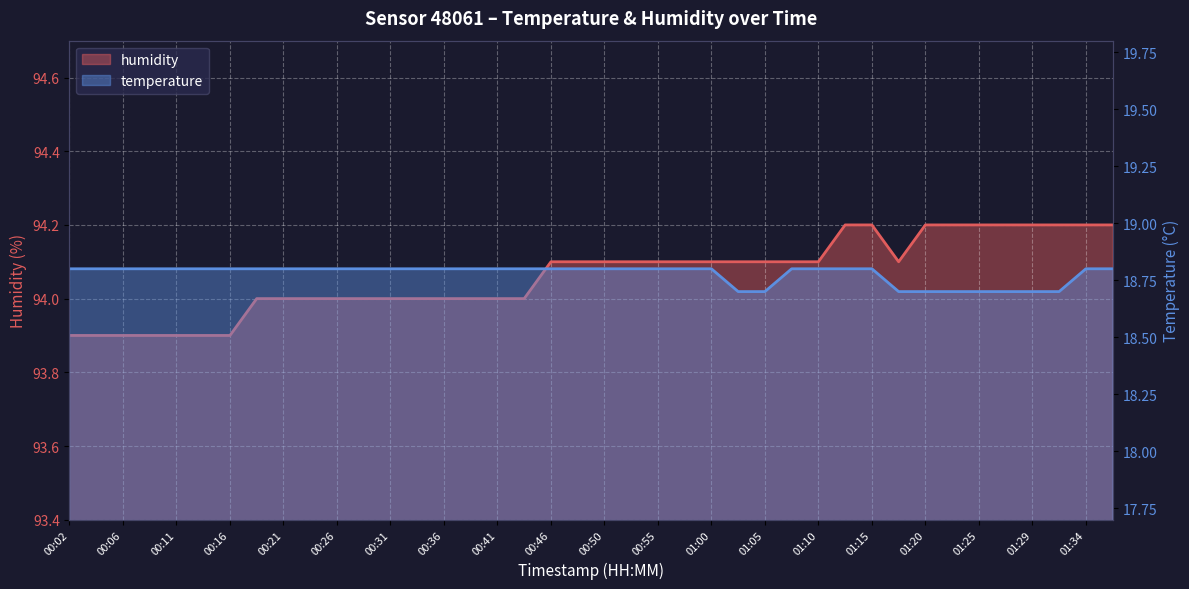

Is it true that humidity equals 22.2 at 01:25?

False